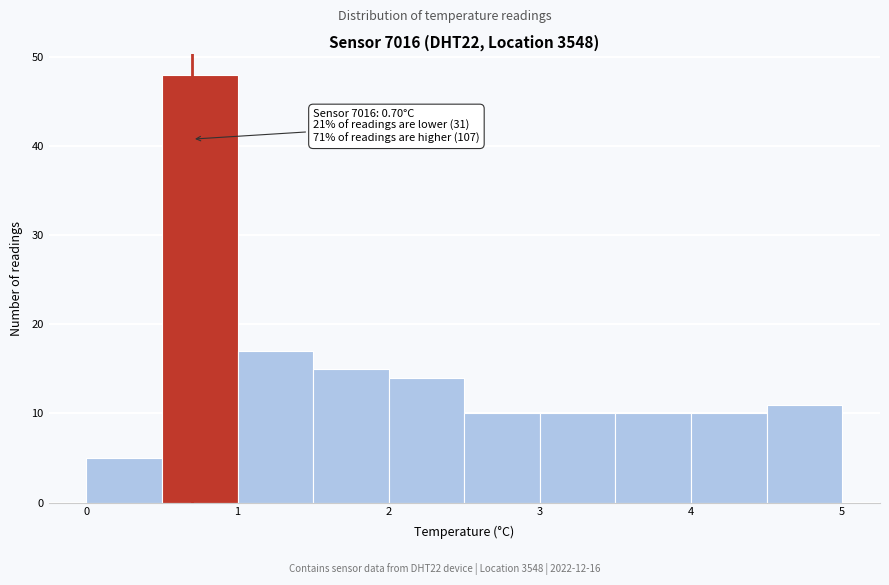

Which range on the x-axis has the tallest bar?

0.5 to 1.0